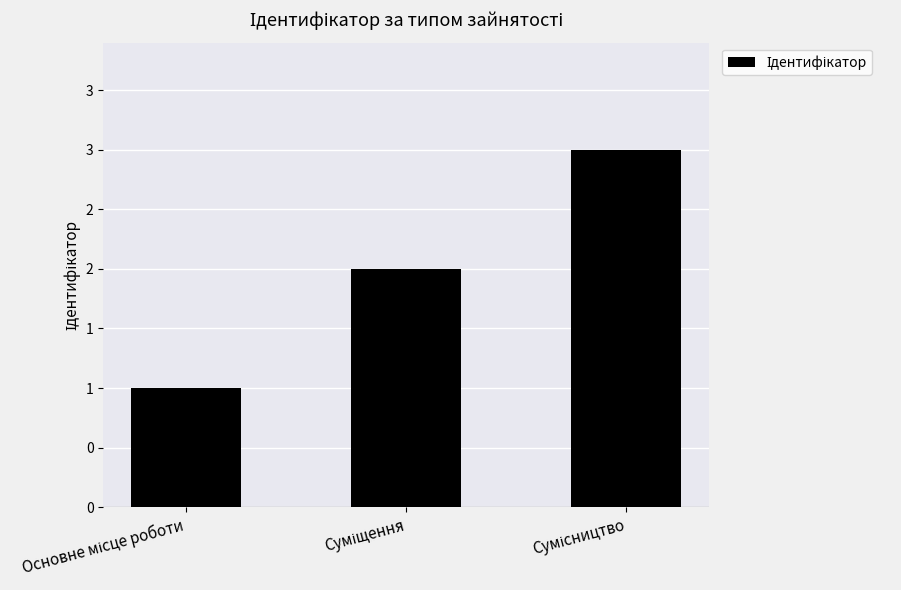

Does the chart contain any negative values?

No